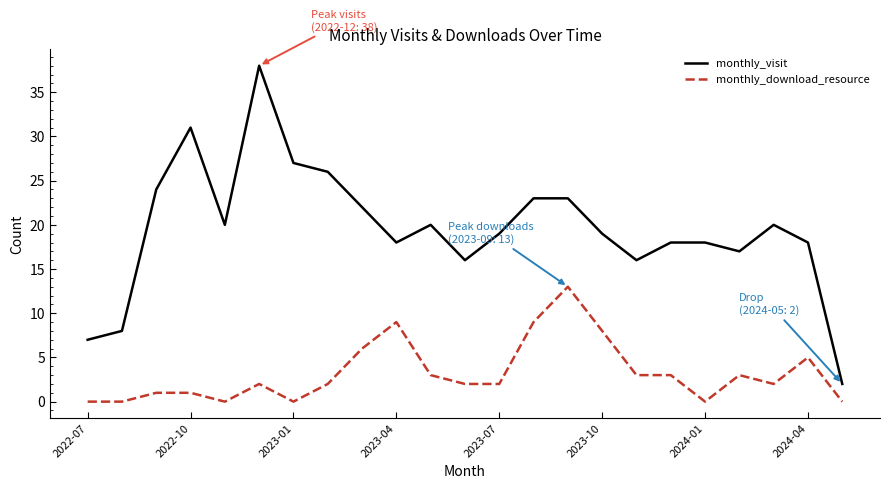

What is the difference between the maximum and minimum values in the monthly_download_resource series?

13